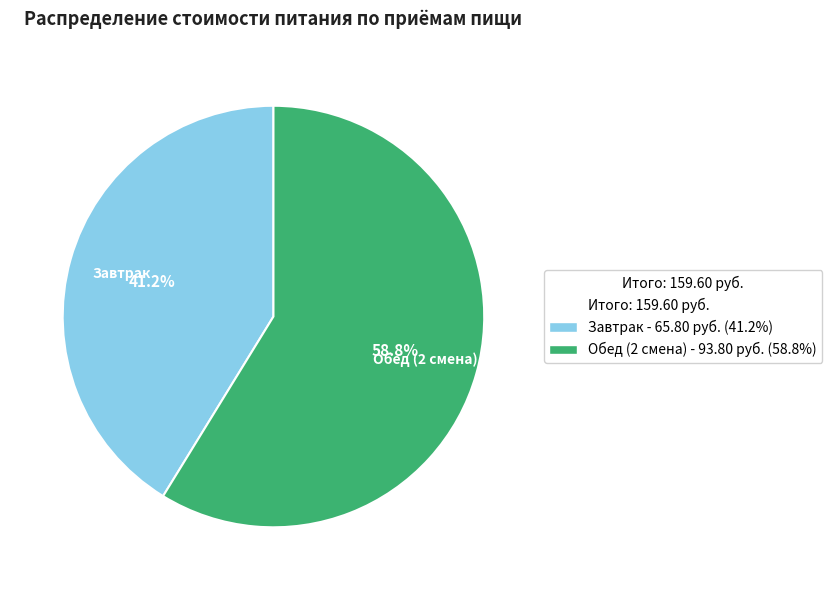

To the nearest percent, what portion does Завтрак represent?

41%